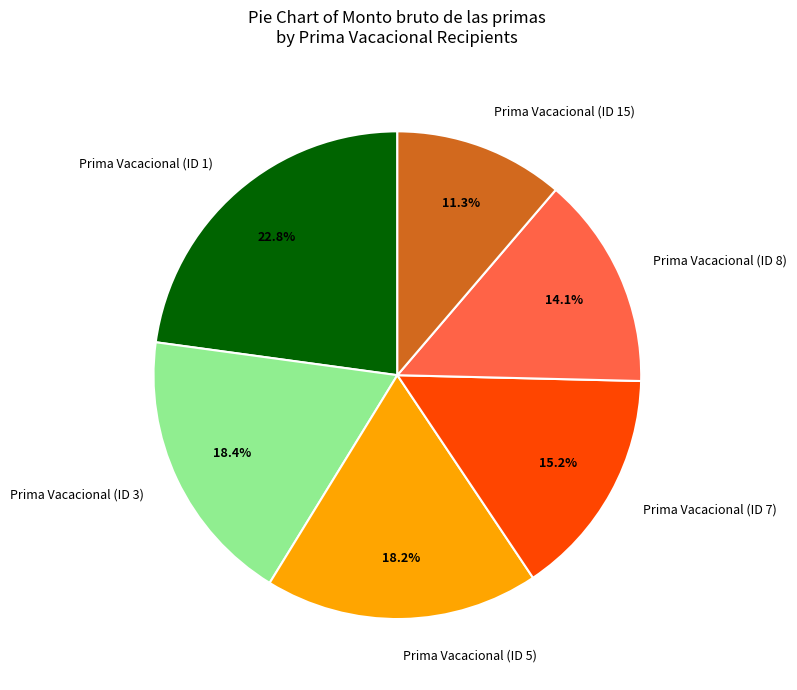

What is the smallest slice in the pie chart?

Prima Vacacional (ID 15)